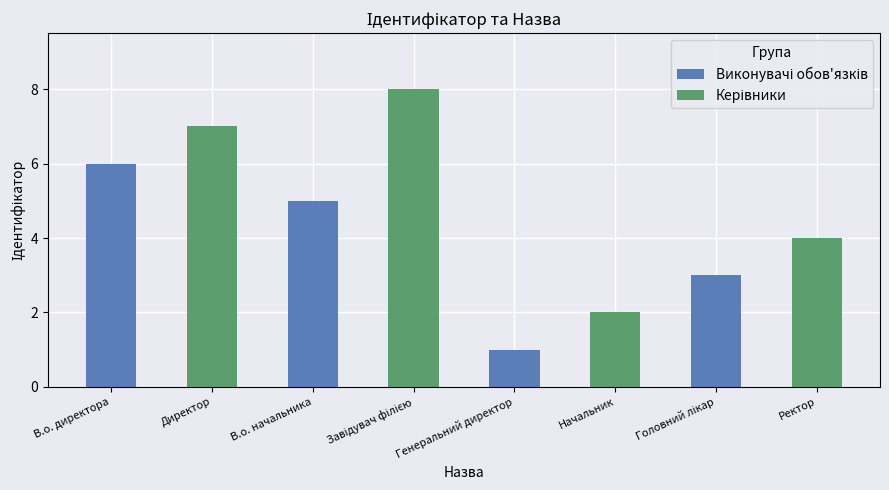

Which category has the lowest value across all series?

Генеральний директор